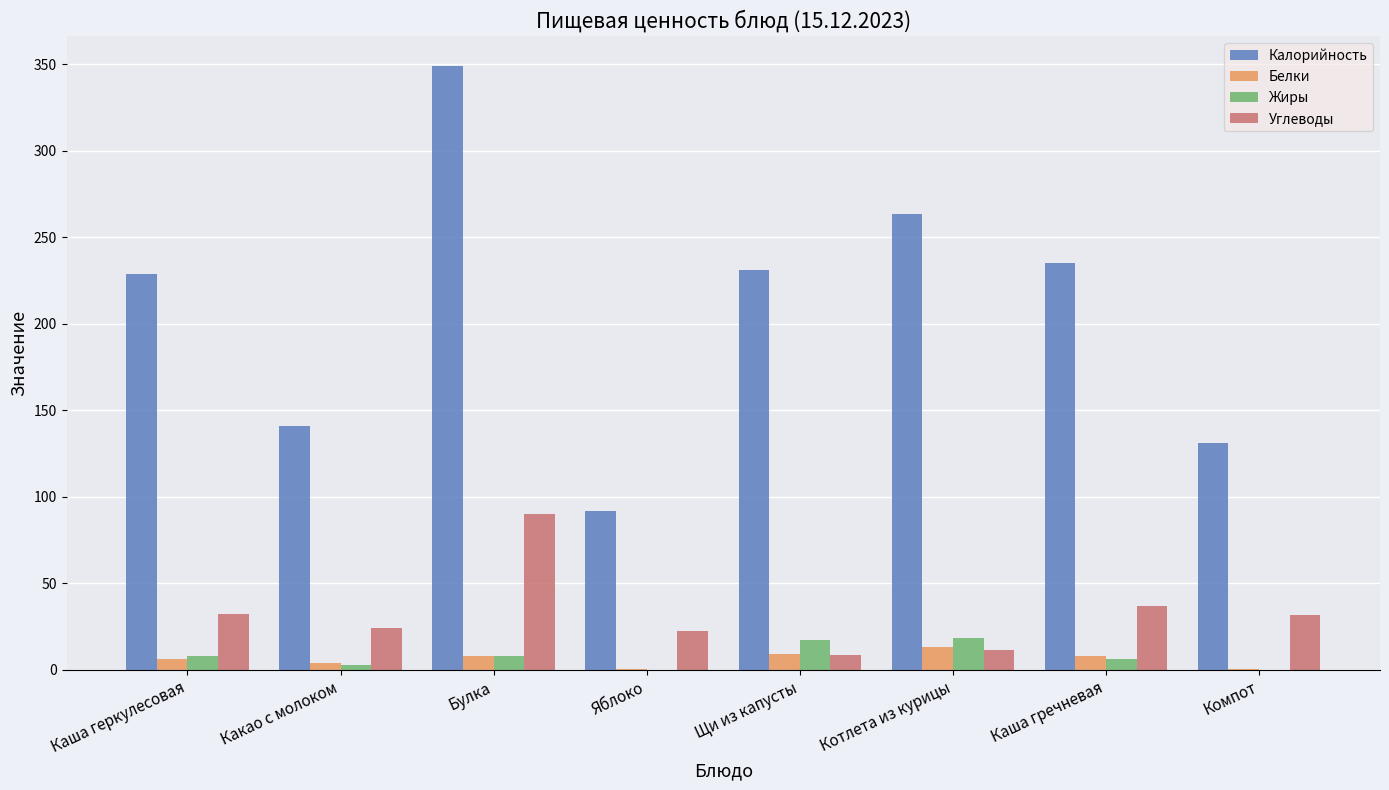

Which category has the highest value in the Углеводы series?

Булка